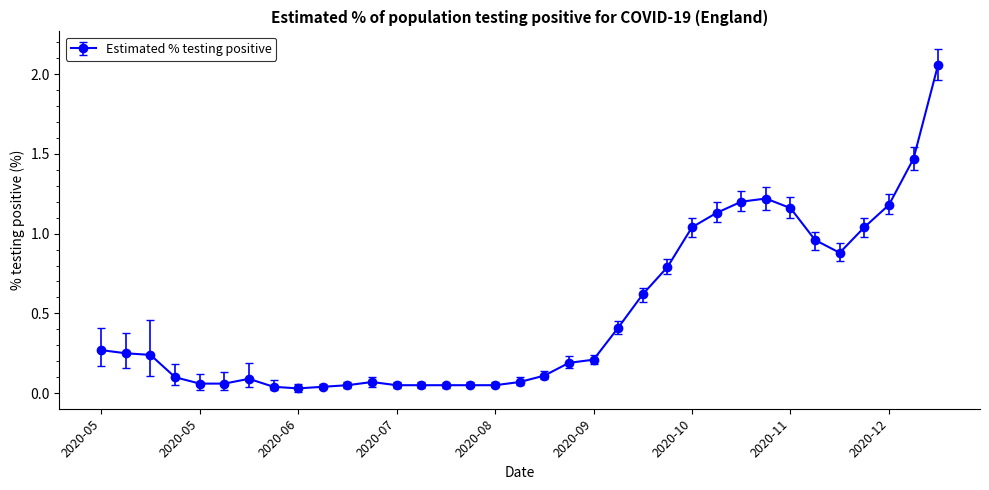

True or false: the data has more than 0 interior local peaks.

True